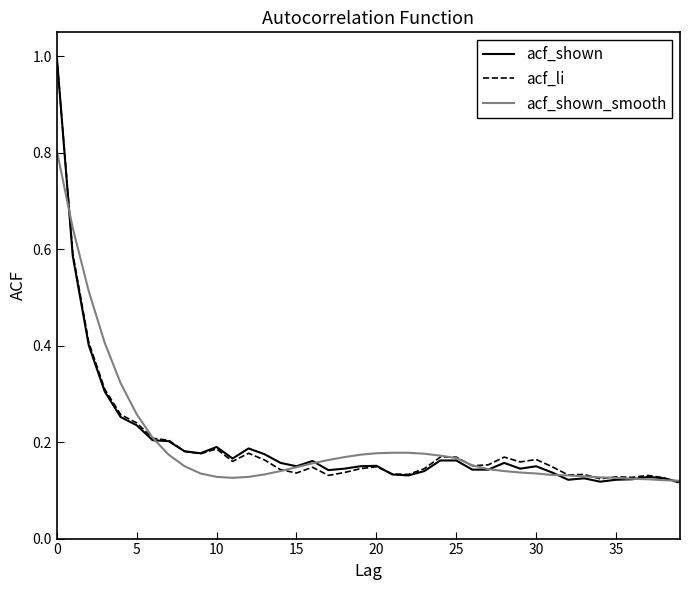

Does the chart have visible grid lines?

No